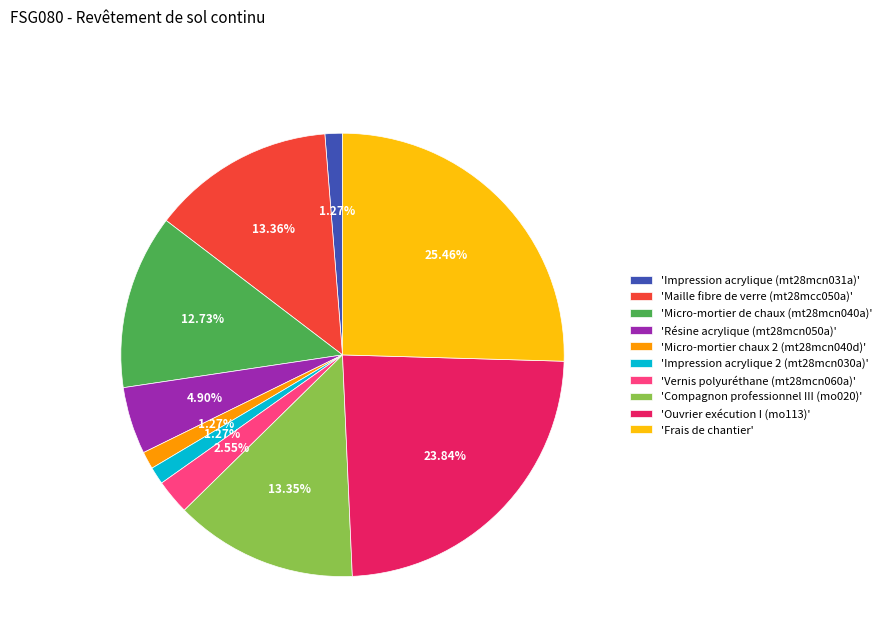

Combined, do 'Vernis polyuréthane (mt28mcn060a)' and 'Impression acrylique 2 (mt28mcn030a)' account for over 50%?

No